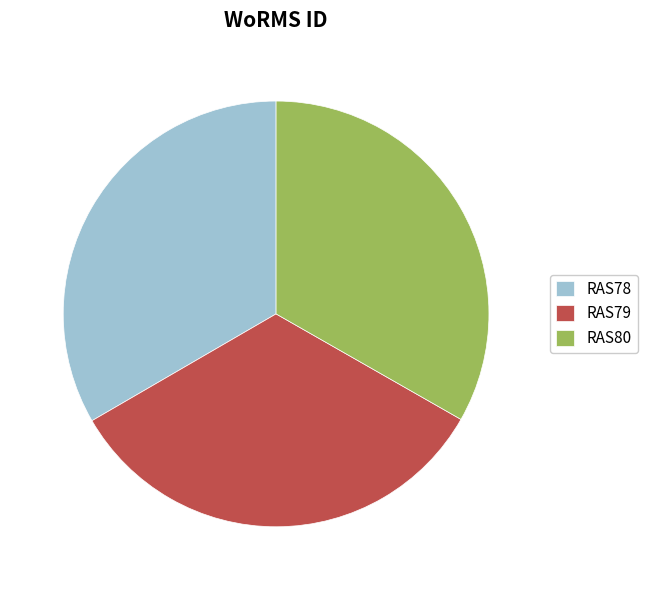

Is it true that RAS80 is 47% of the pie?

False